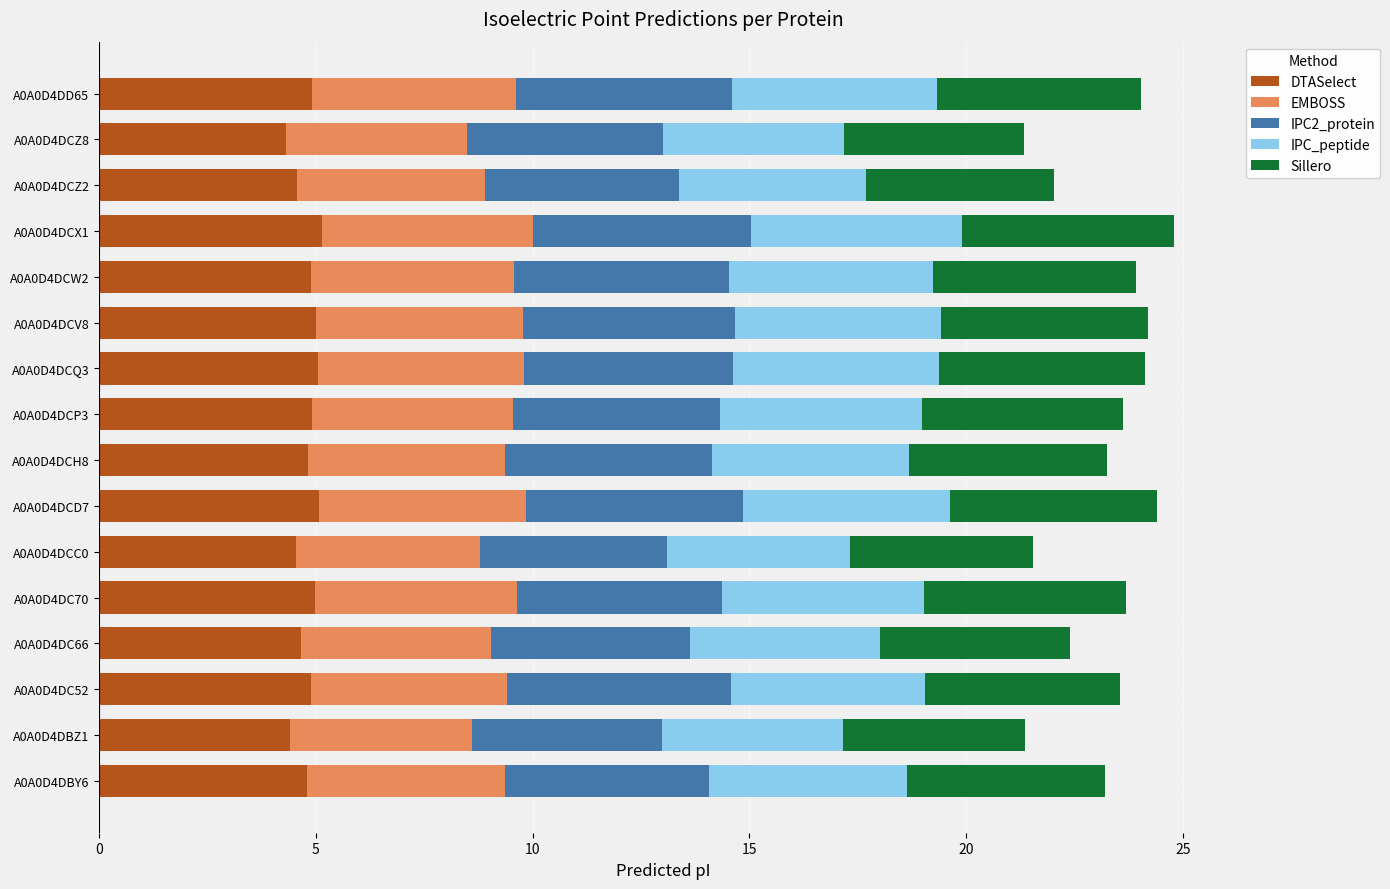

Is it true that DTASelect equals 4.8 at A0A0D4DBY6?

True